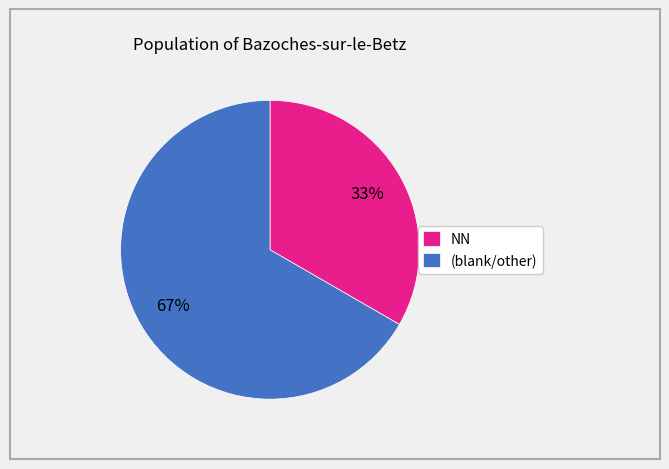

Which slice is the smallest?

NN